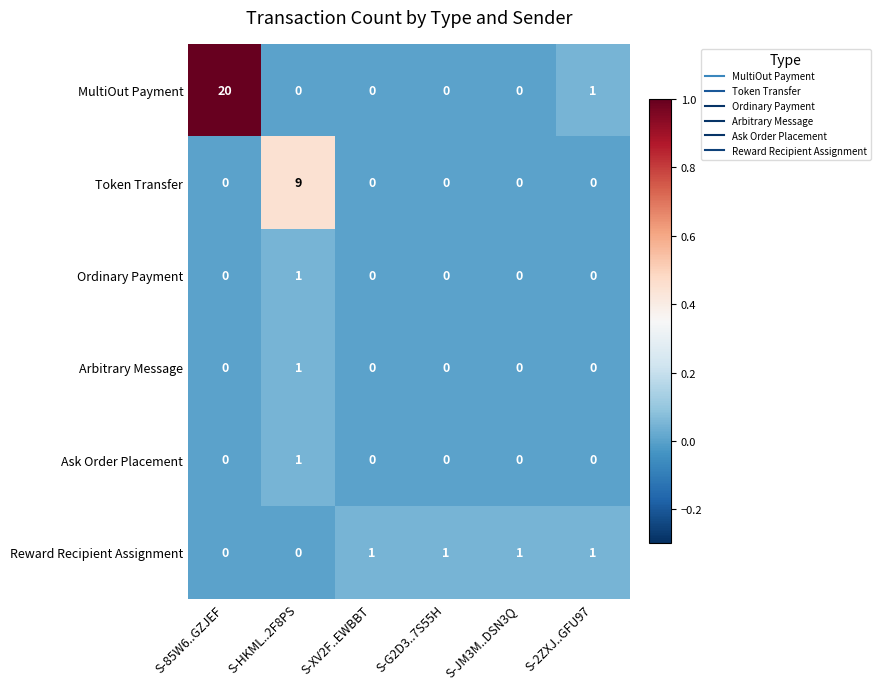

Which label corresponds to the largest value in the chart?

S-85W6..GZJEF